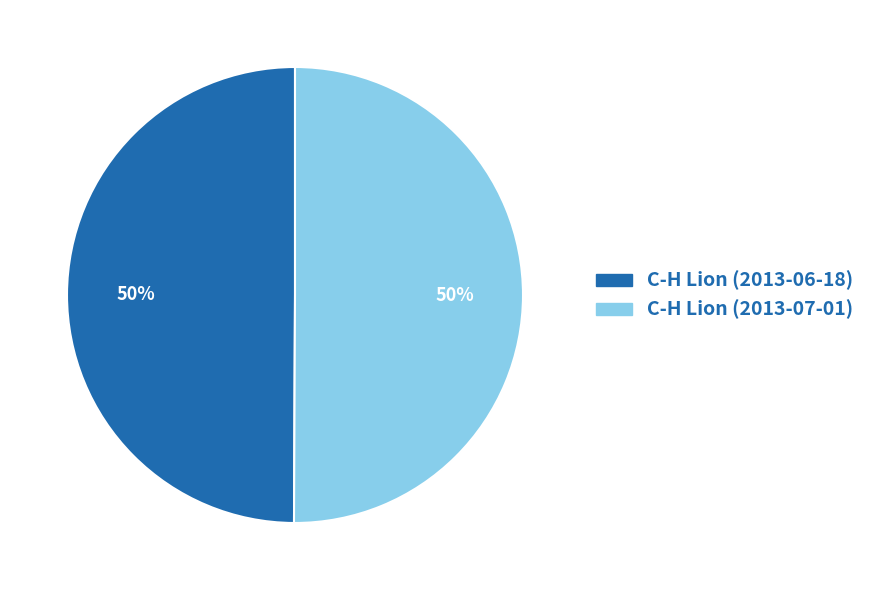

To the nearest percent, what portion does C-H Lion (2013-06-18) represent?

50%